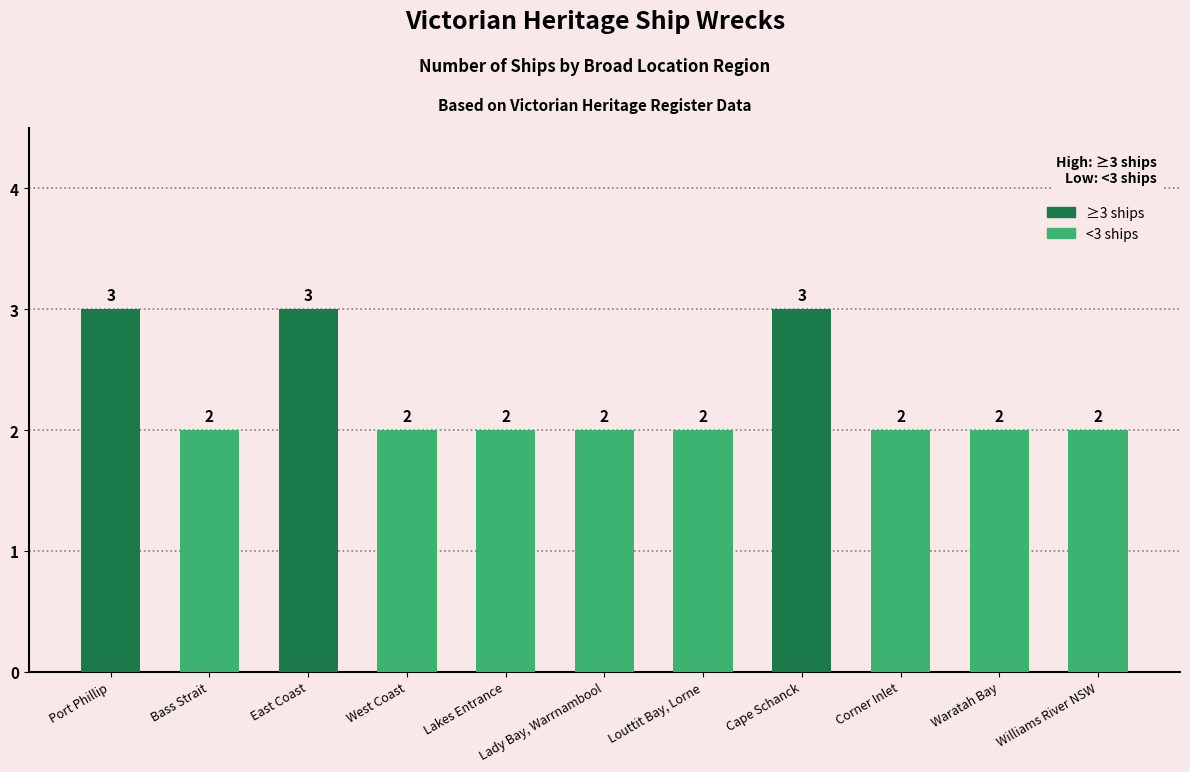

The value at Waratah Bay is 0. True or false?

False